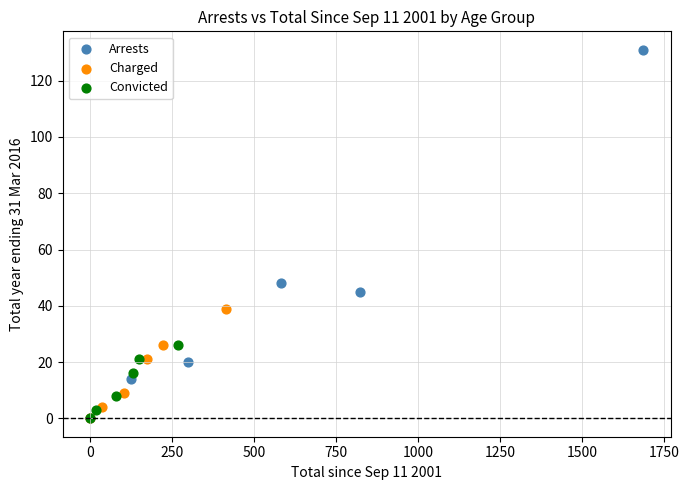

Which series has the largest Y range (max minus min)?

Arrests